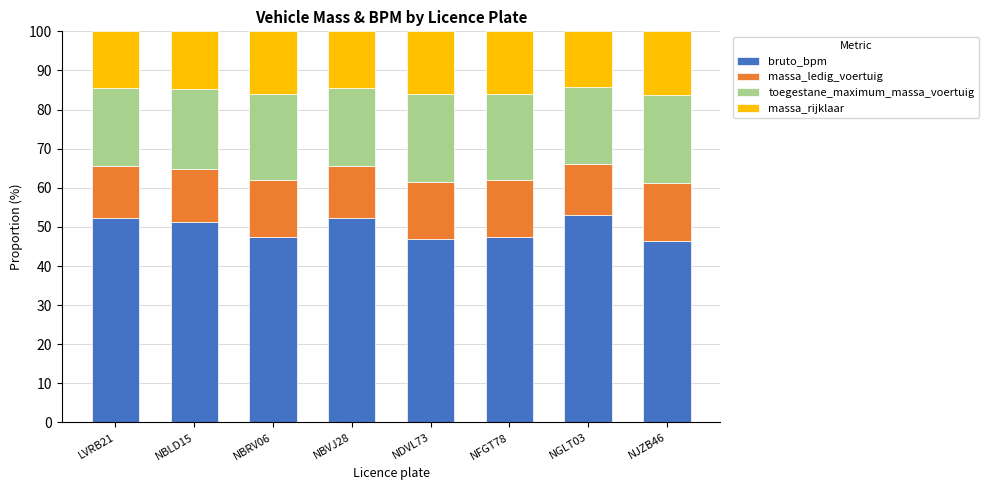

What are all the series names shown in the legend?

bruto_bpm, massa_ledig_voertuig, toegestane_maximum_massa_voertuig, massa_rijklaar